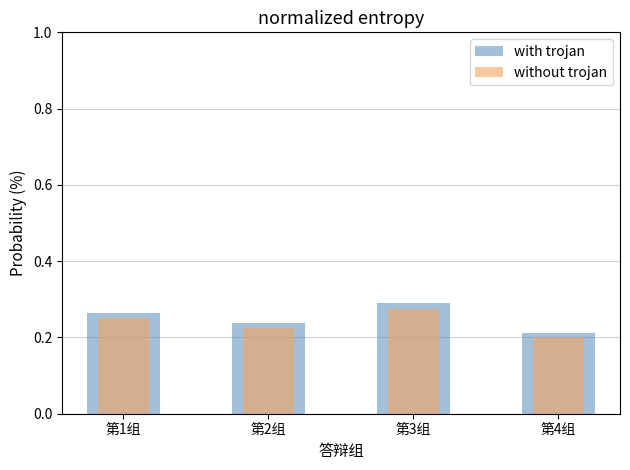

The with trojan series shows 0.3 at 第1组. True or false?

True